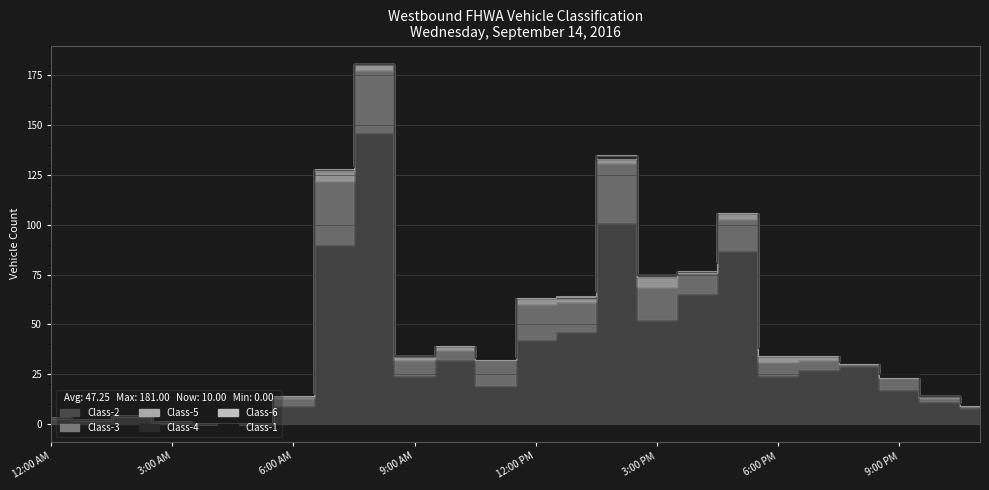

How many categories are shown in the chart?

24